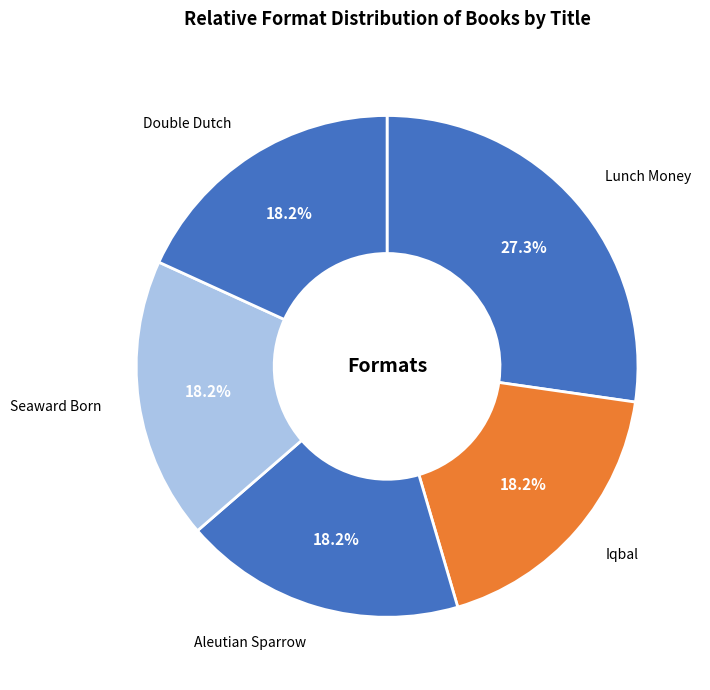

Does Double Dutch represent more than half of the total?

No